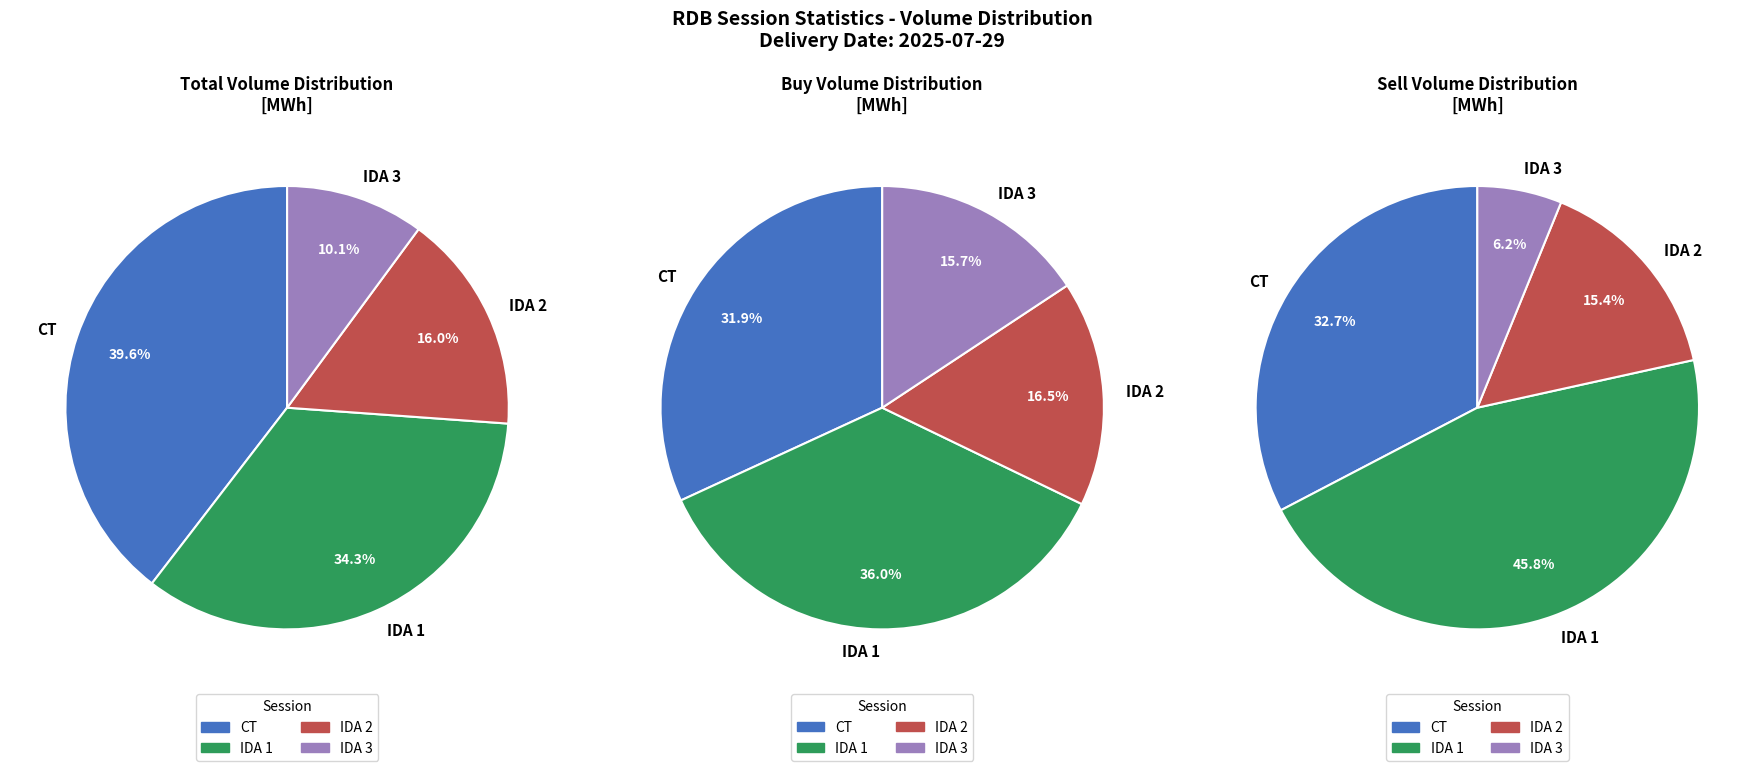

Is 3 the majority of the pie?

No